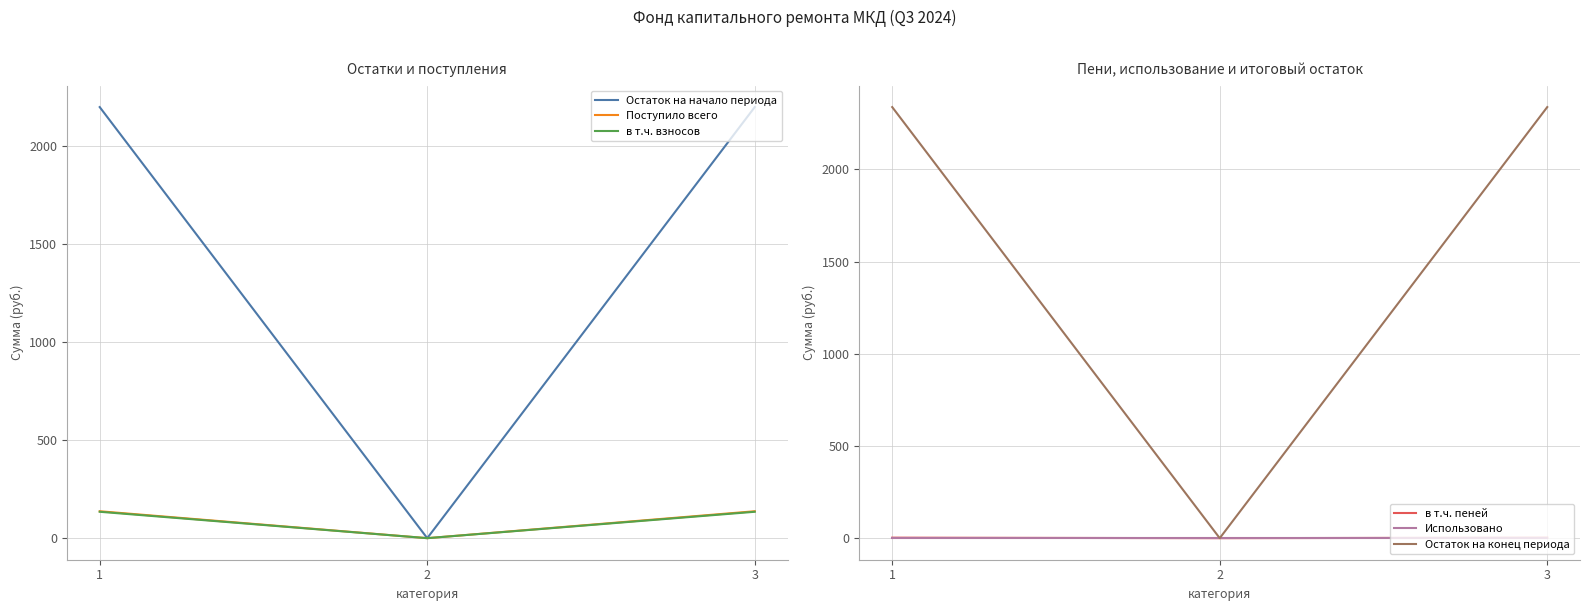

Reading left to right, extract all data points from this chart.

Остаток на начало периода: 1=2200.7	2=0.0	3=2200.7
Поступило всего: 1=137.4	2=0.0	3=137.4
в т.ч. взносов: 1=134.7	2=0.0	3=134.7
в т.ч. пеней: 1=2.7	2=0.0	3=2.7
Использовано: 1=0.0	2=0.0	3=0.0
Остаток на конец периода: 1=2338.1	2=0.0	3=2338.1